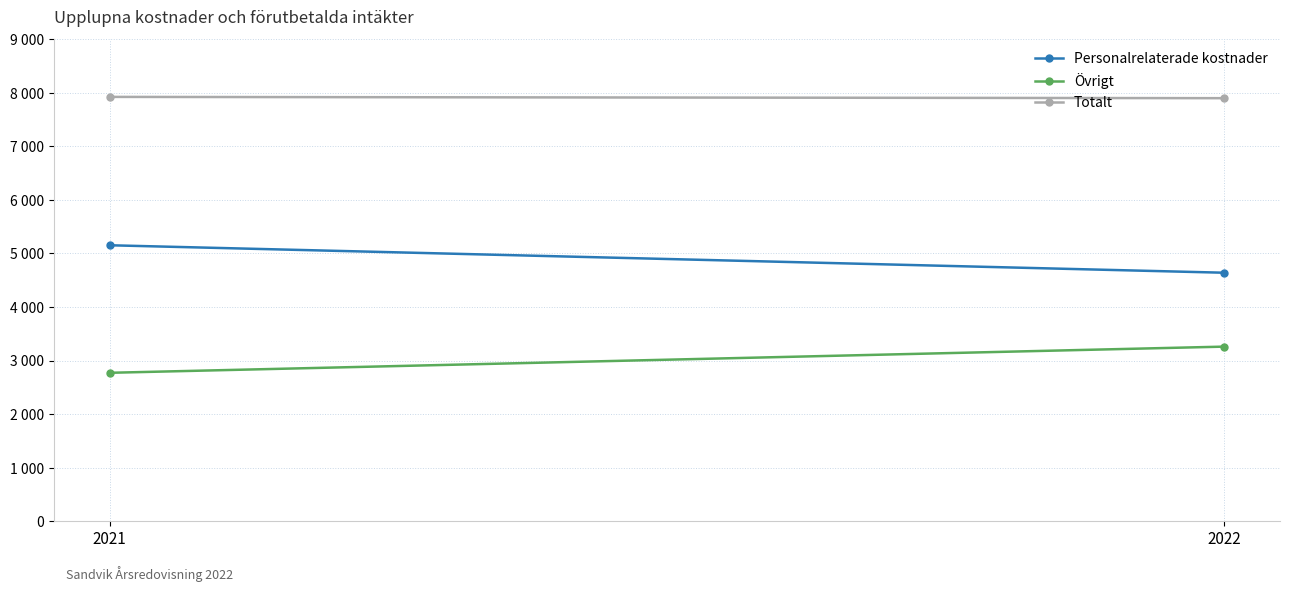

Reading left to right, what are all the values shown in this chart?

Personalrelaterade kostnader: 2021=5153	2022=4640
Övrigt: 2021=2771	2022=3260
Totalt: 2021=7924	2022=7900